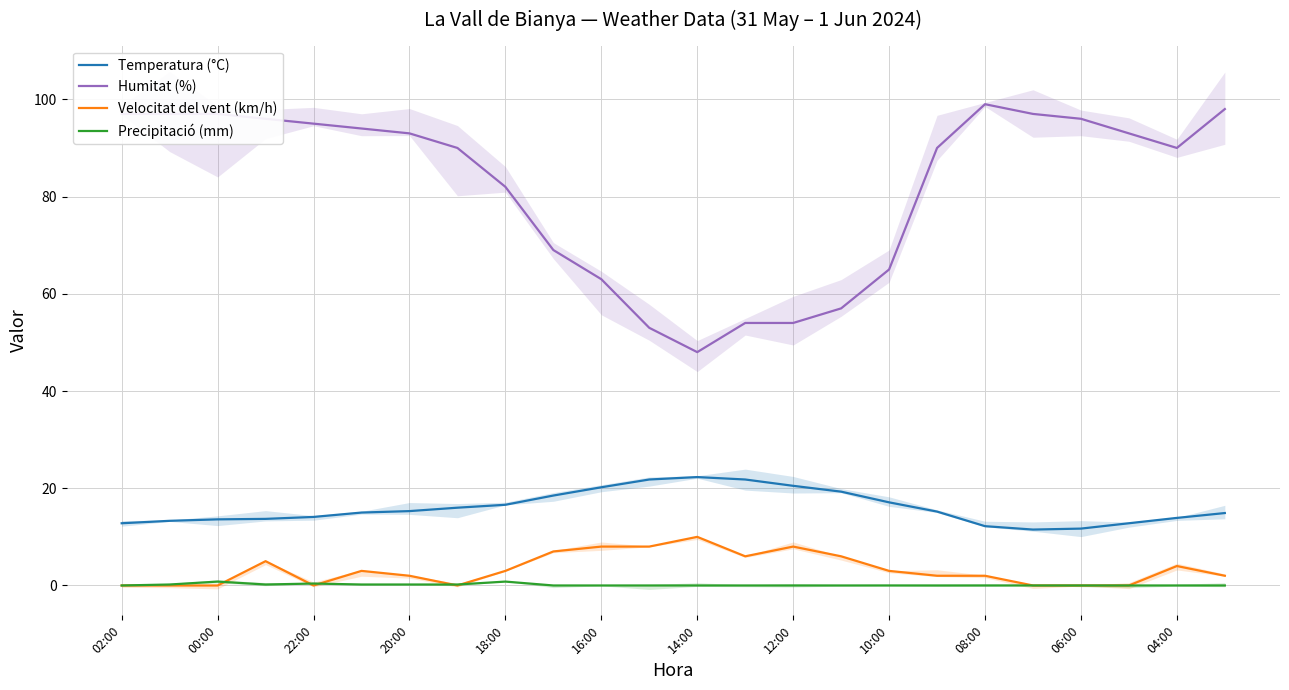

How many data points in Velocitat del vent (km/h) are above 3?

9